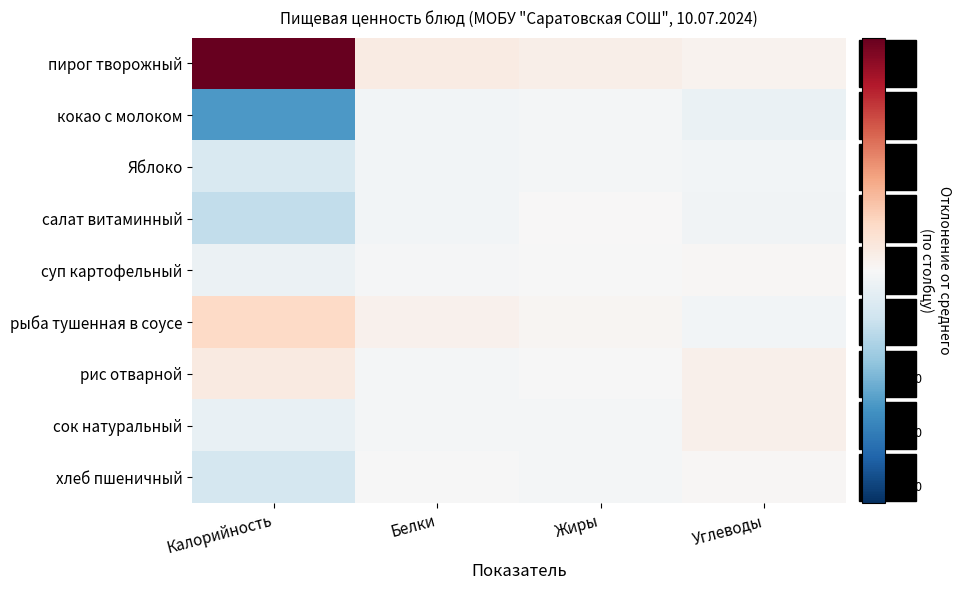

Reading left to right, list all the values displayed in this chart.

пирог творожный: Калорийность=216.3	Белки=18.1	Жиры=12.9	Углеводы=7.6
кокао с молоком: Калорийность=-124.7	Белки=-5.9	Жиры=-4.2	Углеводы=-14.1
Яблоко: Калорийность=-32.7	Белки=-5.9	Жиры=-4.1	Углеводы=-5.1
салат витаминный: Калорийность=-53.7	Белки=-5.3	Жиры=0.9	Углеводы=-8.3
суп картофельный: Калорийность=-12.7	Белки=-2.1	Жиры=-0.9	Углеводы=2.7
рыба тушенная в соусе: Калорийность=43.3	Белки=10.1	Жиры=3.8	Углеводы=-6.1
рис отварной: Калорийность=18.7	Белки=-3.4	Жиры=-0.5	Углеводы=11.1
сок натуральный: Калорийность=-16.7	Белки=-4.5	Жиры=-4.2	Углеводы=10.3
хлеб пшеничный: Калорийность=-38.1	Белки=-1.1	Жиры=-3.8	Углеводы=1.9